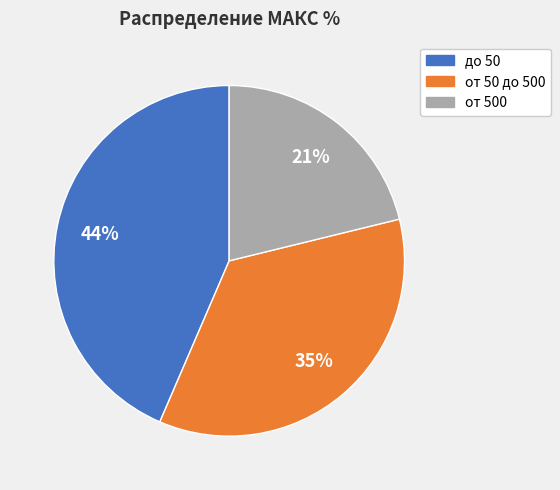

What is the smallest slice in the pie chart?

от 500